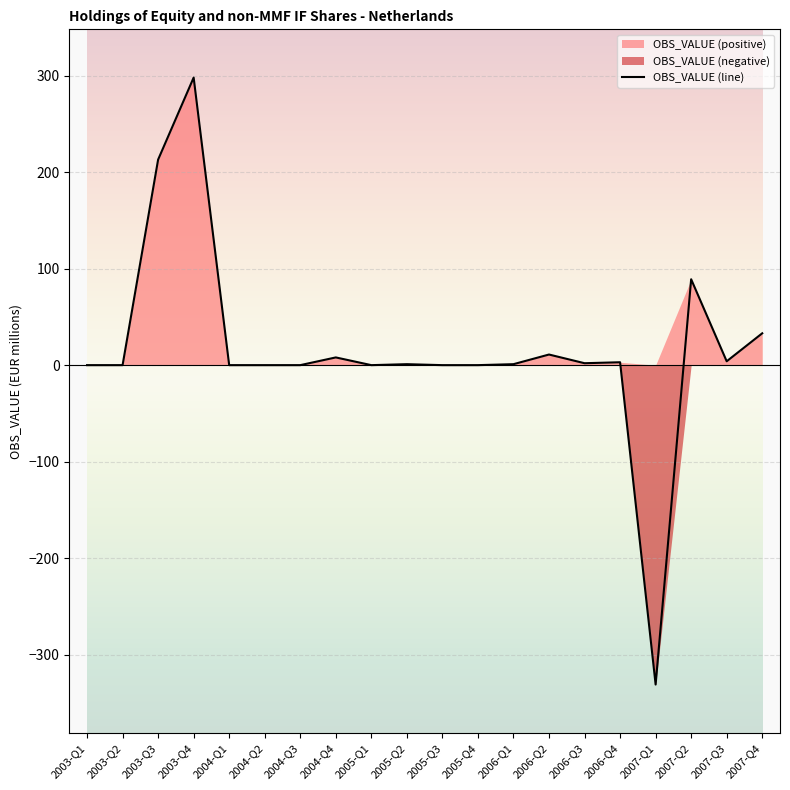

What is the average value?

17